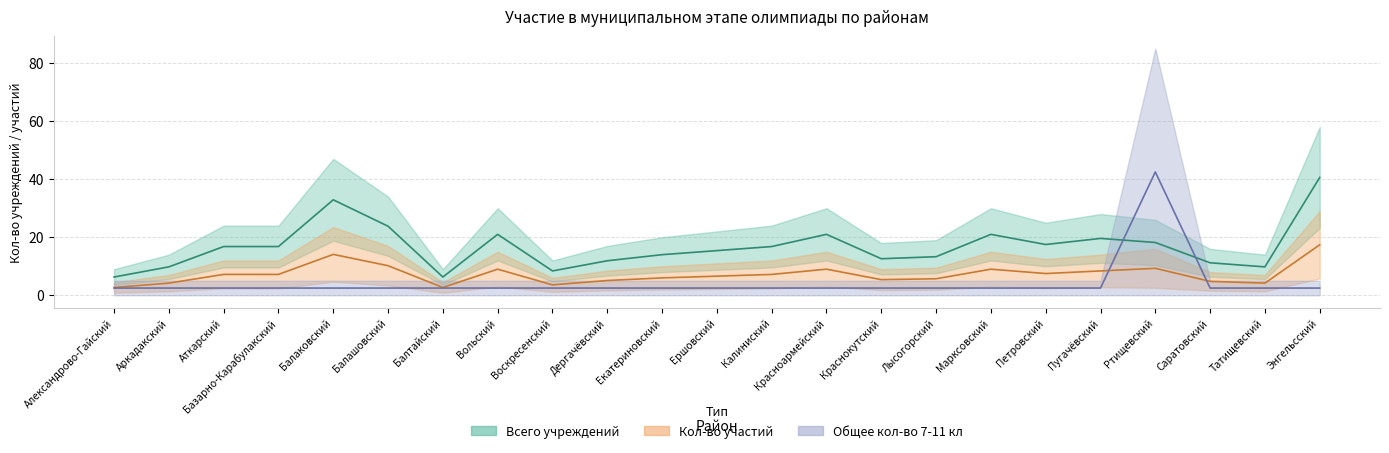

Which series has the widest spread of values?

Общее кол-во 7-11 кл (среднее)